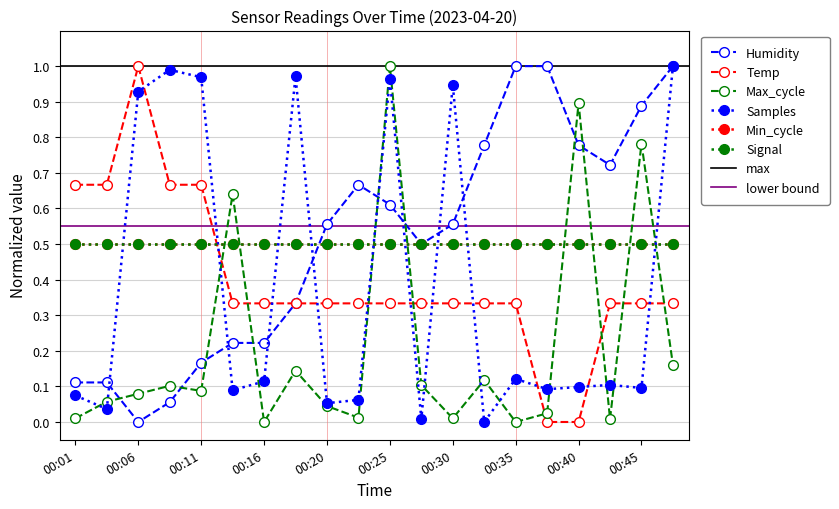

Which label corresponds to the largest value in the chart?

00:06